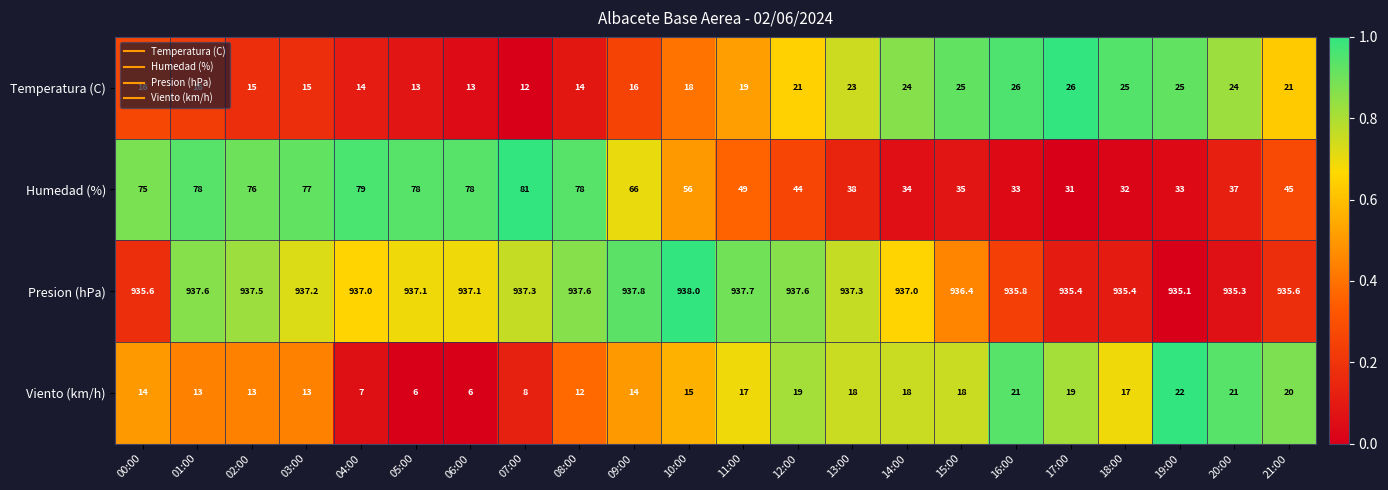

Rank the series at 08:00 from highest to lowest value.

Presion (hPa), Humedad (%), Temperatura (C), Viento (km/h)